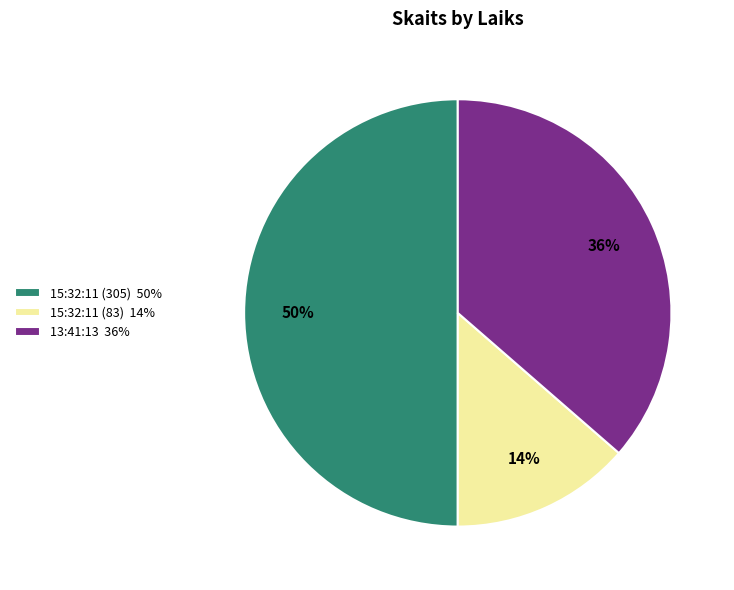

What is the ratio of the value at 15:32:11 (305) to the value at 13:41:13?

1.4